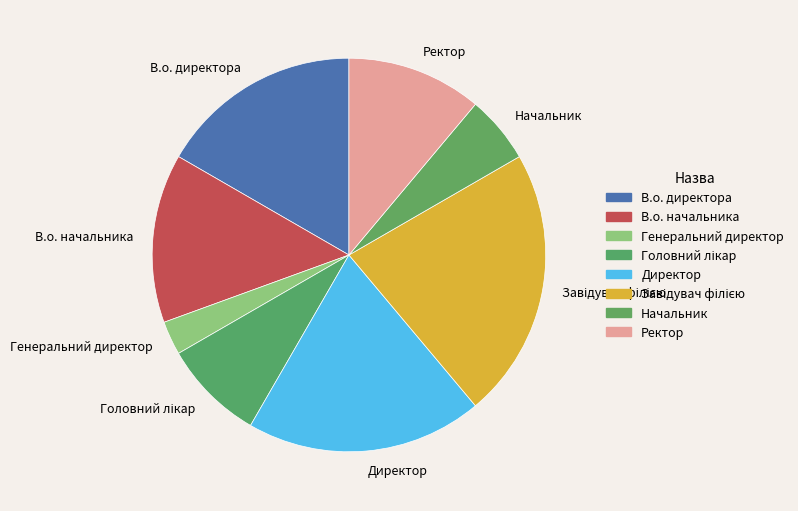

Is Начальник the majority of the pie?

No